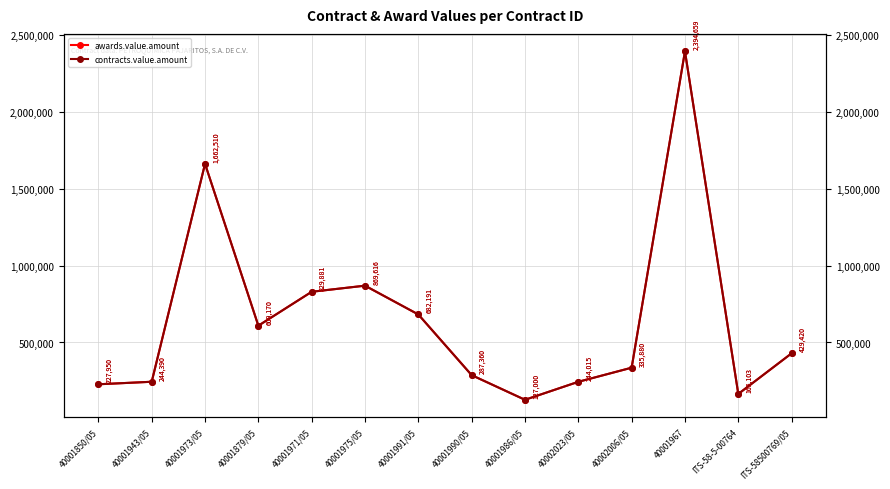

Is this an area chart (filled region under the line)?

No